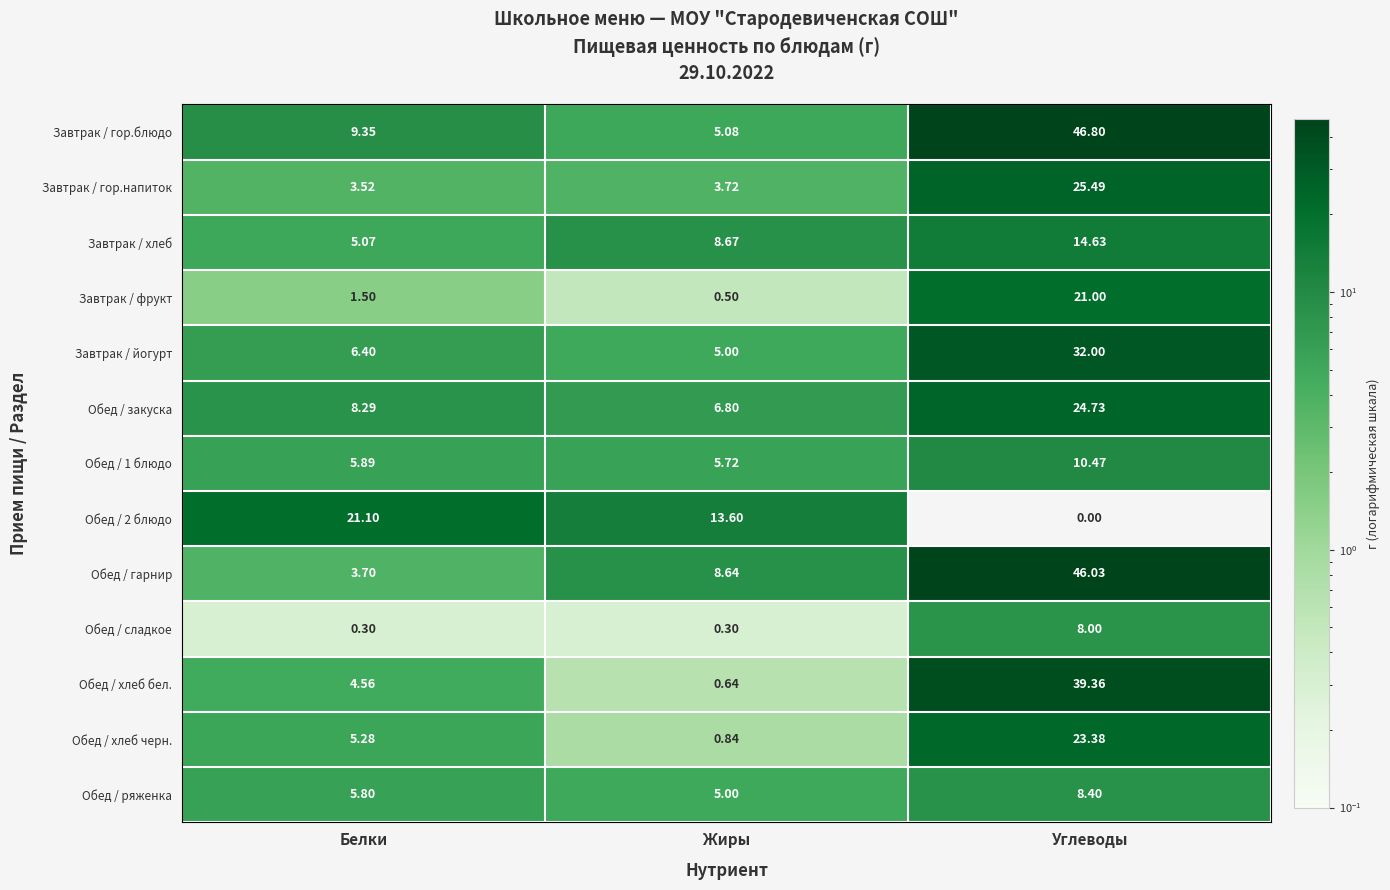

At which category does the chart reach its peak across all series?

Углеводы